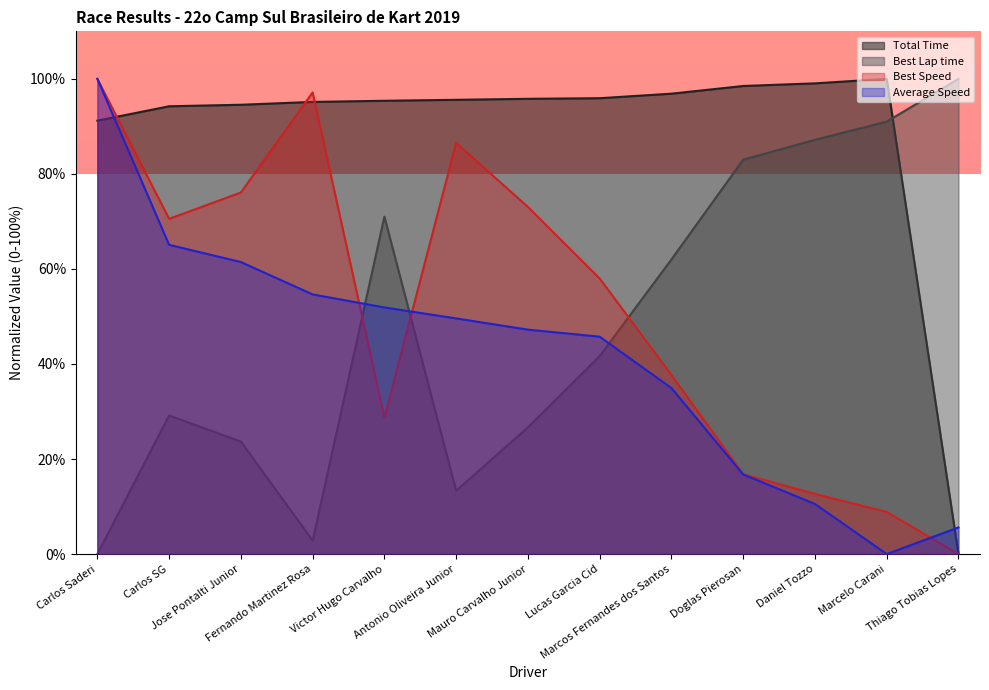

At which label does Total Time reach its minimum?

Thiago Tobias Lopes